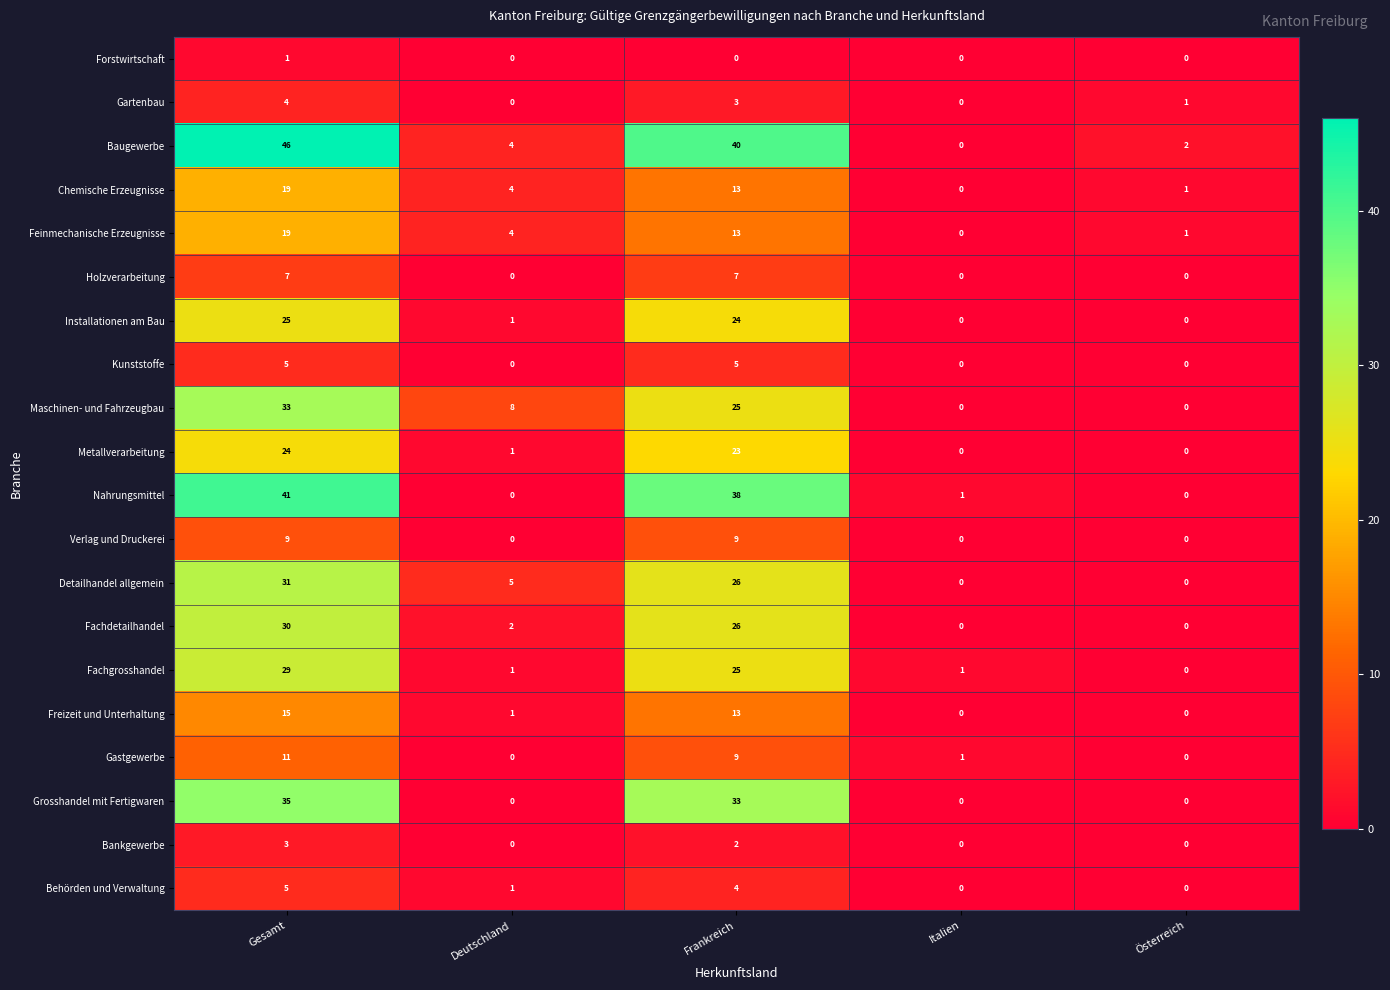

What is the highest value of the Fachgrosshandel series?

29